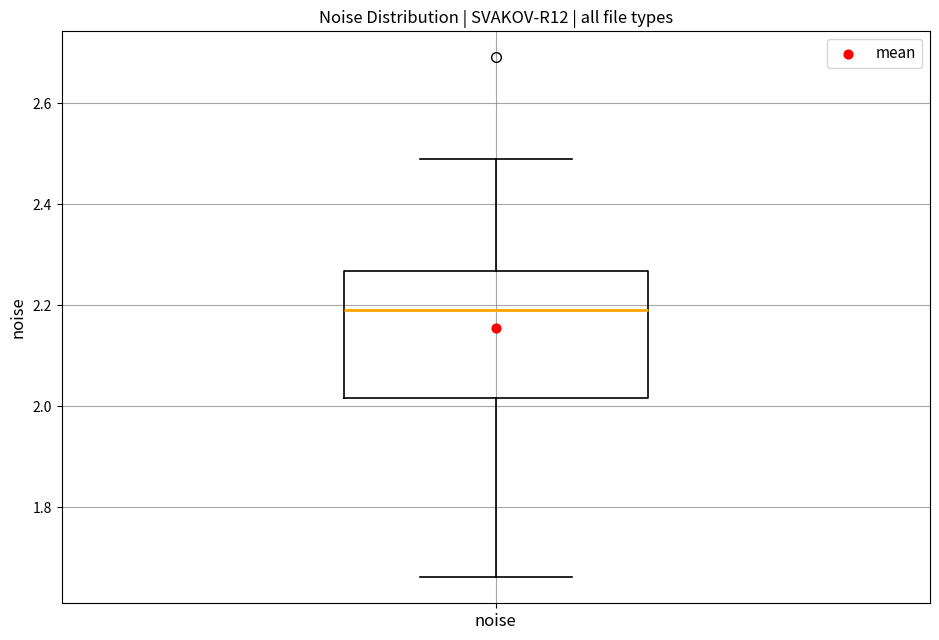

Transcribe this box plot: give where the median line is, the range the box spans, and where the two whiskers end, as read against the y-axis. The values are not printed on the chart, so give them approximately, as read against the axis.

median 2.20, box 2.02 to 2.26, whiskers 1.66 to 2.48